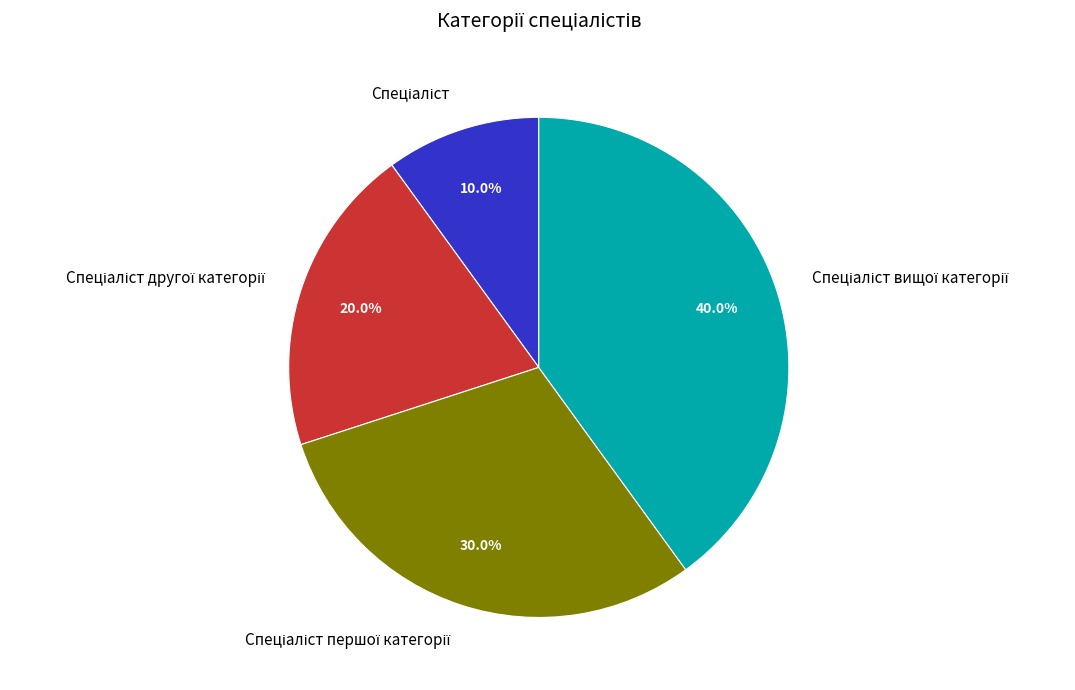

How many slices are in this pie chart?

4